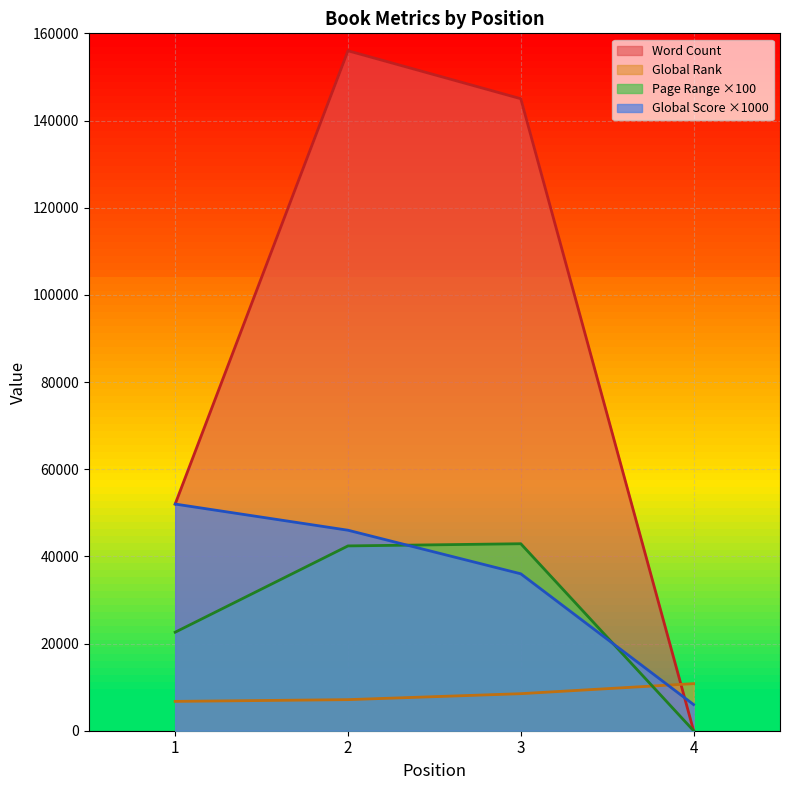

What is the maximum value for Global Score?

52000